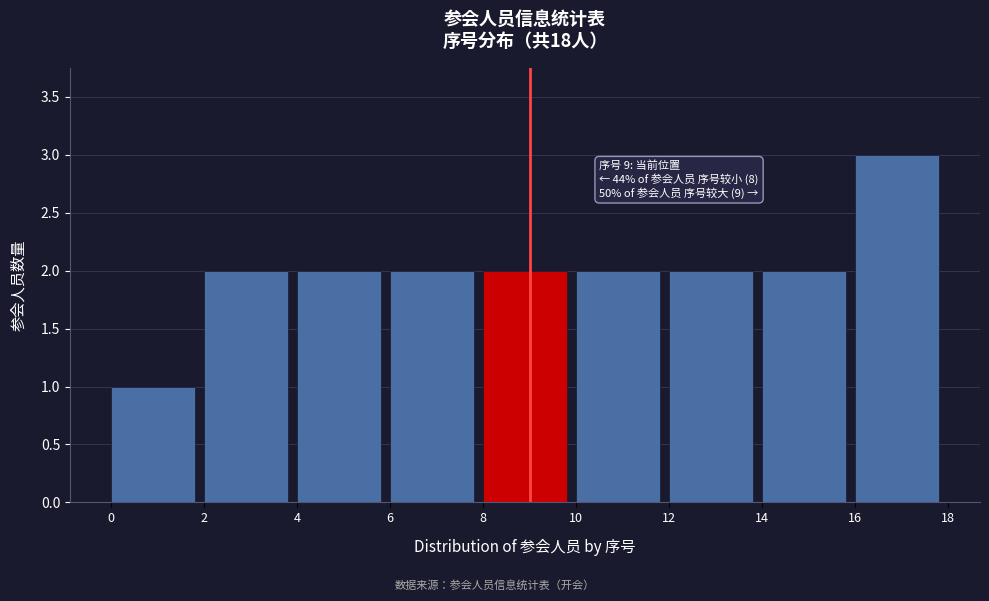

Which range on the x-axis has the tallest bar?

16 to 18